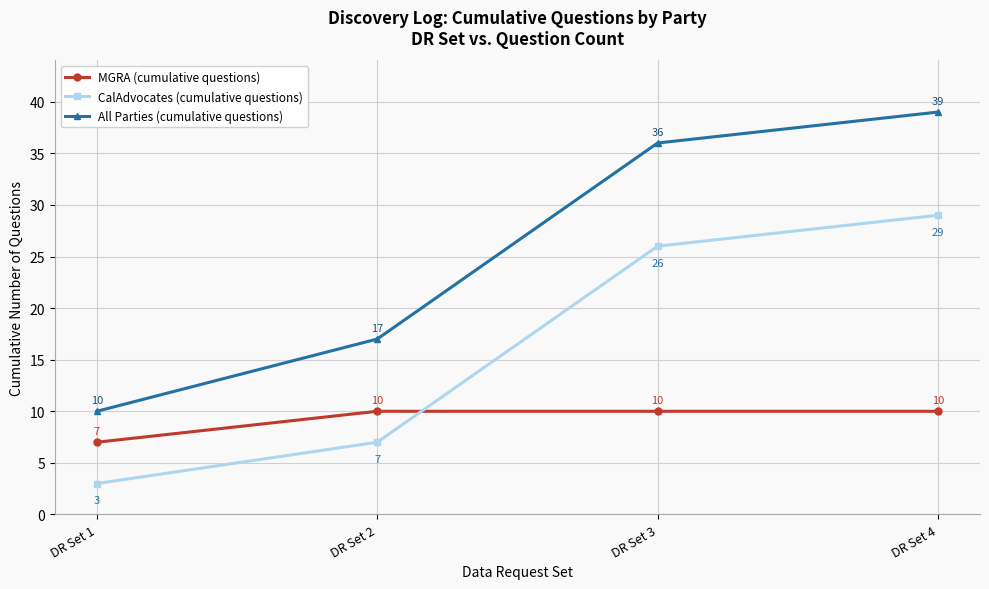

Rank the categories by CalAdvocates (cumulative questions) value from lowest to highest.

DR Set 1, DR Set 2, DR Set 3, DR Set 4